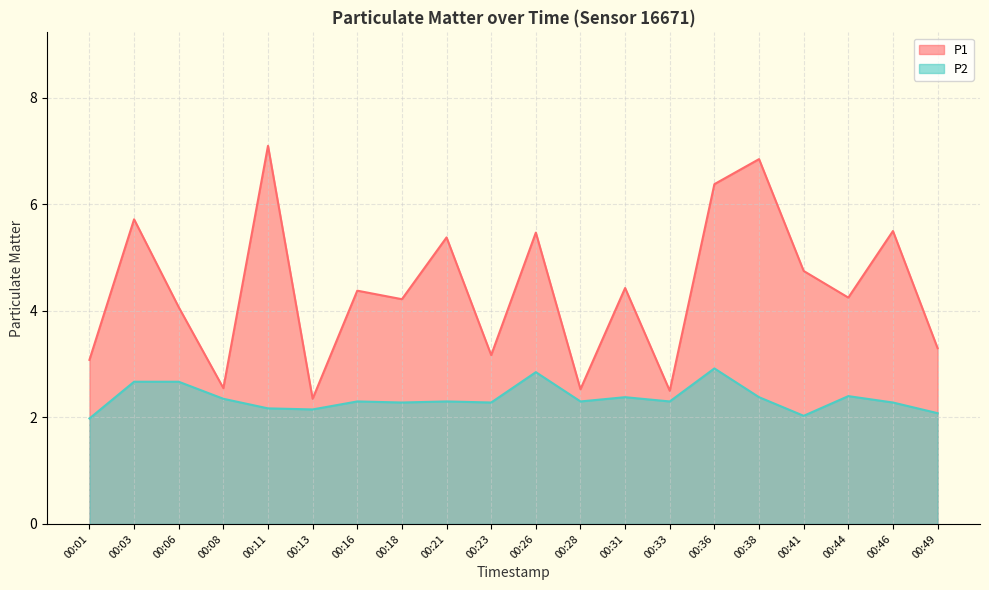

What is the minimum value for P2?

2.0